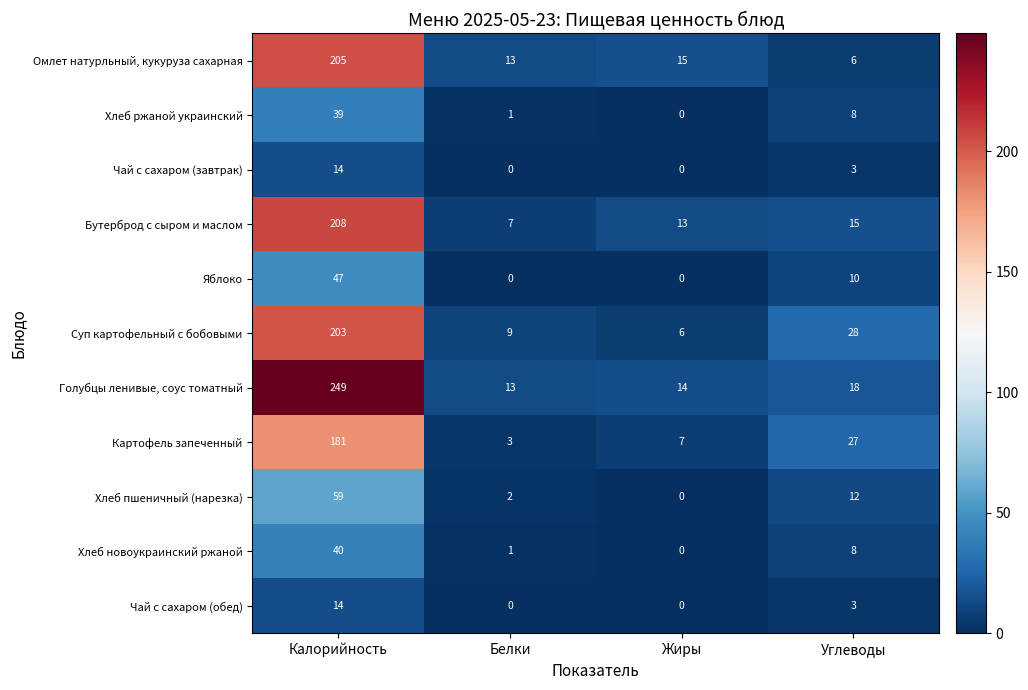

The value of Яблоко at Калорийность is 77. True or false?

False